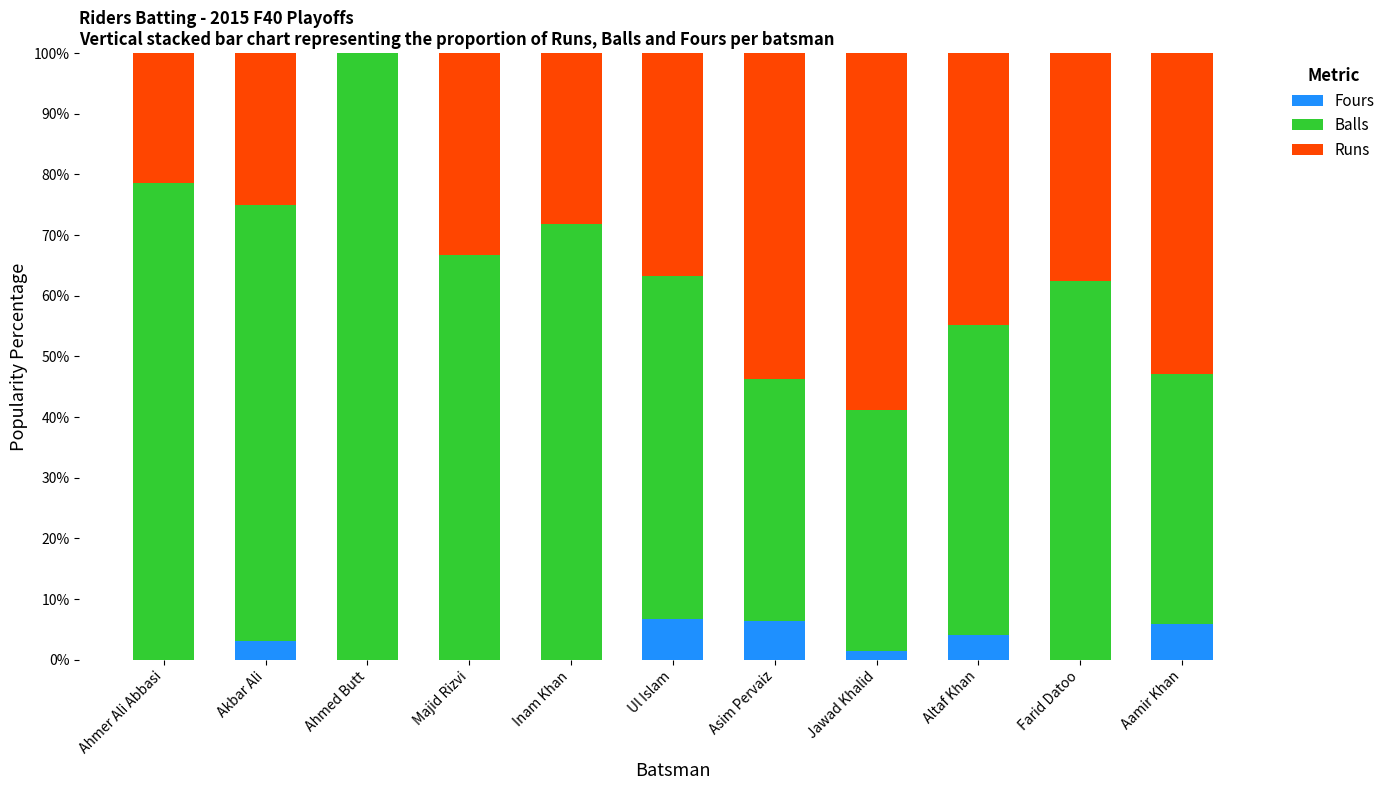

Count the Fours values in the range 0 to 5.

8